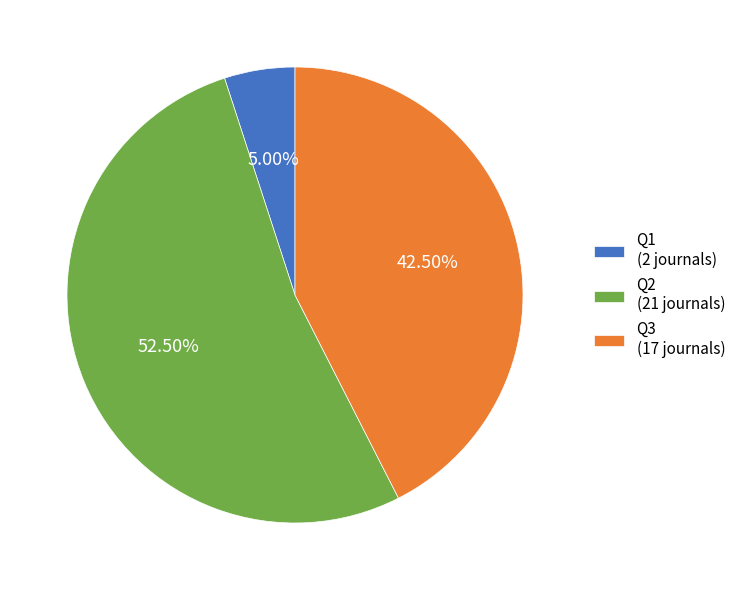

How much of the chart is everything except Q2?

47.5%